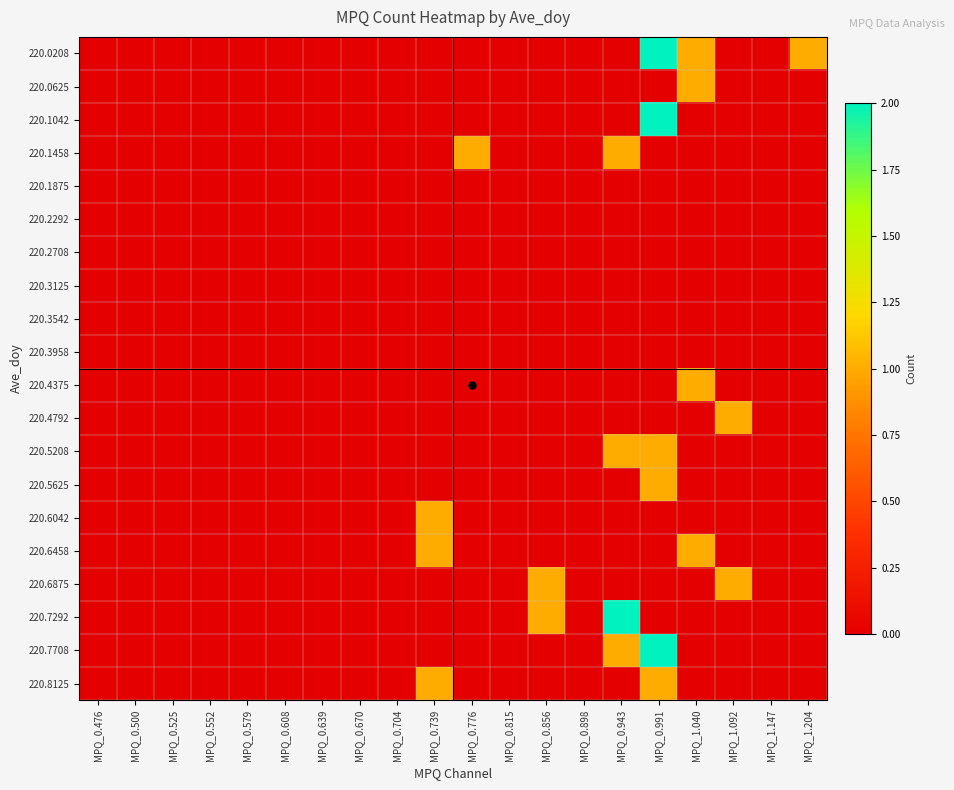

At how many categories does at least one series exceed 1?

2